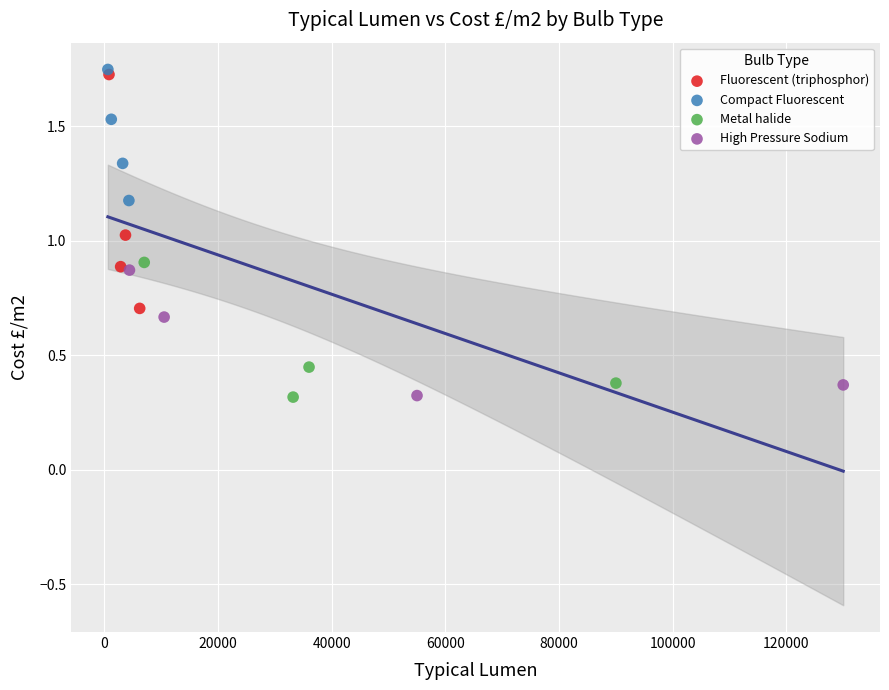

Which series has the widest spread of Y values?

Fluorescent (triphosphor)